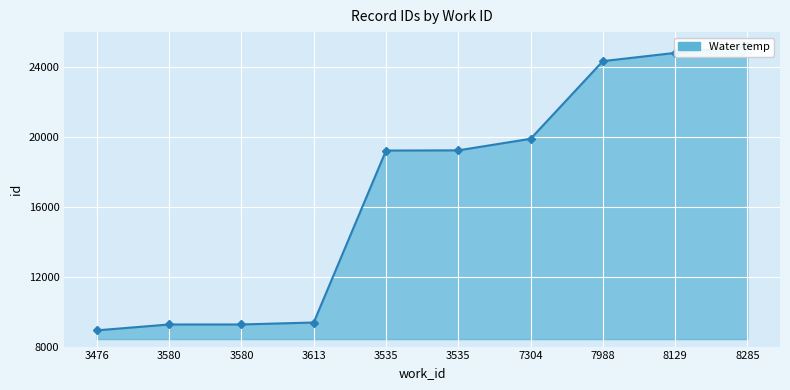

Which category has the highest value across all series?

8285